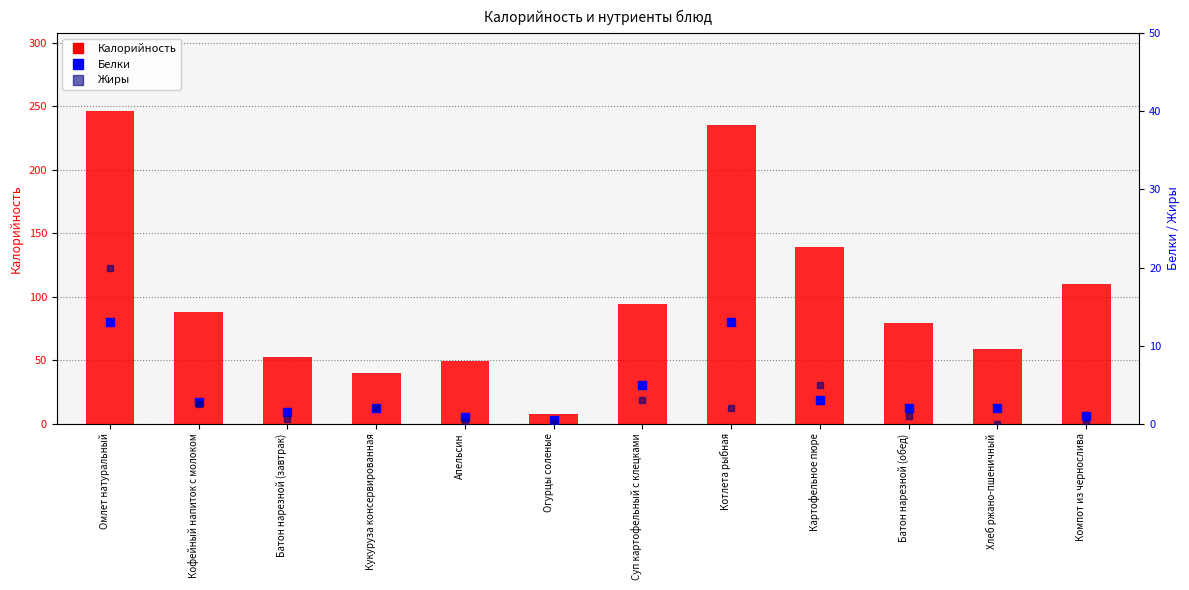

Which series has the largest total across all categories?

Калорийность